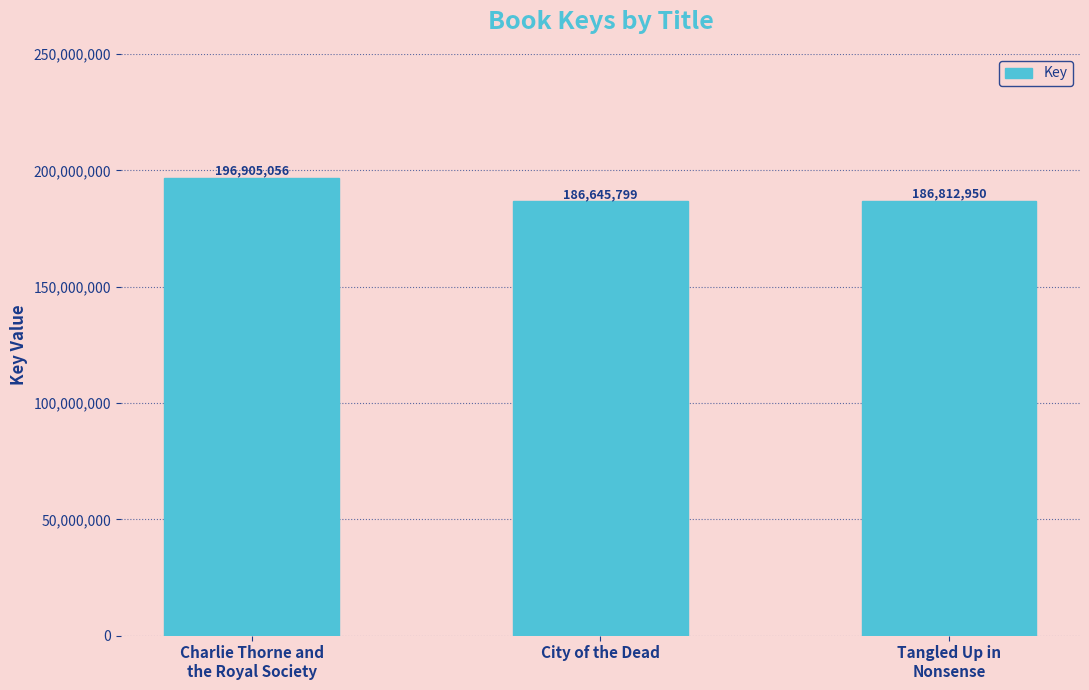

Reading left to right, what are all the values shown in this chart?

Charlie Thorne and
the Royal Society=196905056	City of the Dead=186645799	Tangled Up in
Nonsense=186812950